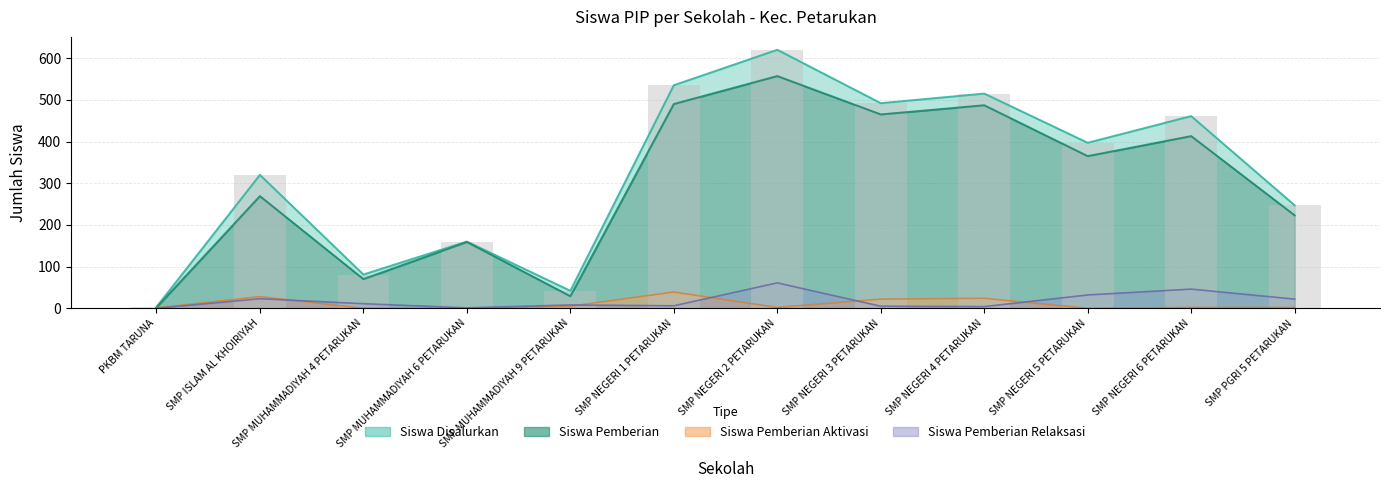

At which category is the sum across all series the highest?

SMP NEGERI 2 PETARUKAN